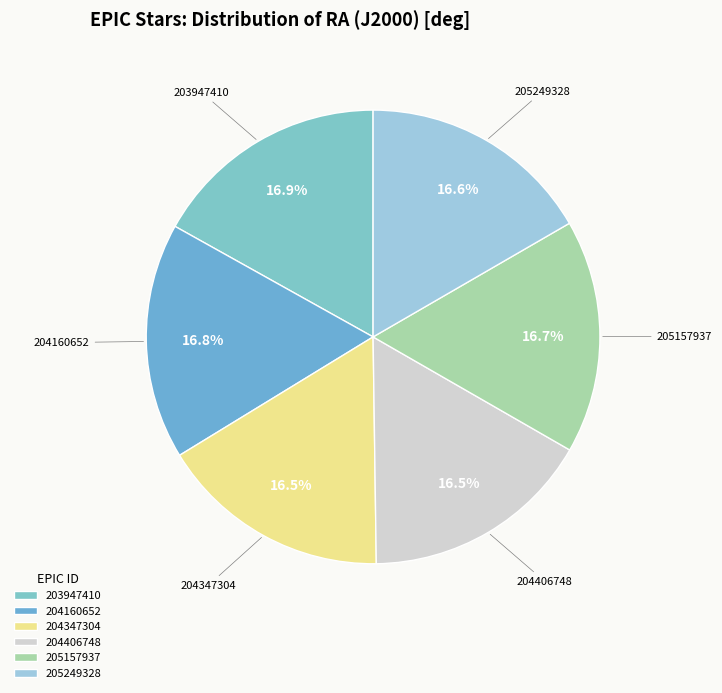

To the nearest percent, what is the average slice percentage?

17%